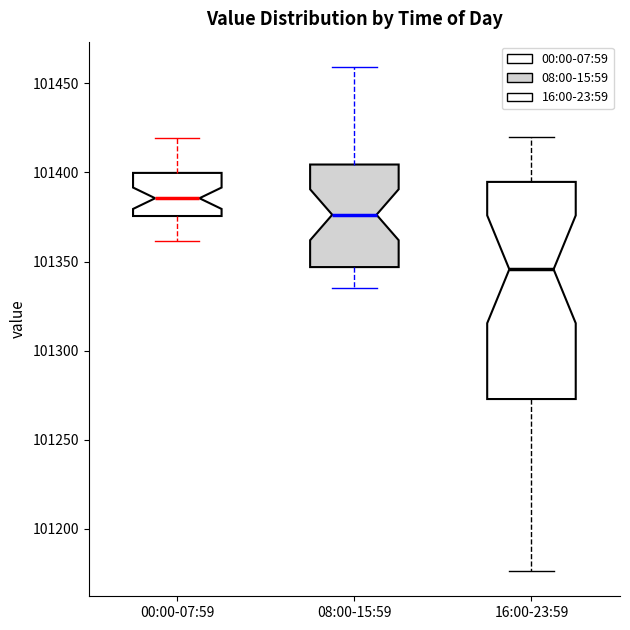

Comparing the boxes themselves (not the whiskers), which one is the tallest?

16:00-23:59